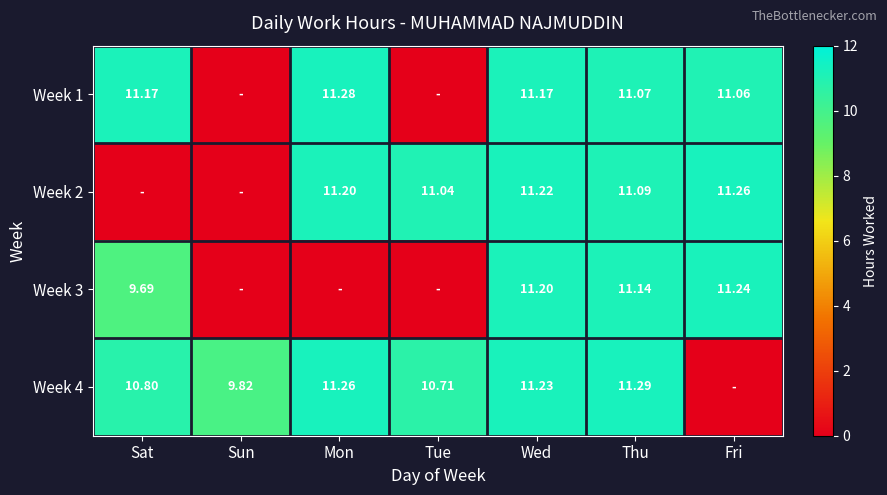

Is the value of Week 1 at Sat greater than the value of Week 2 at Thu?

Yes